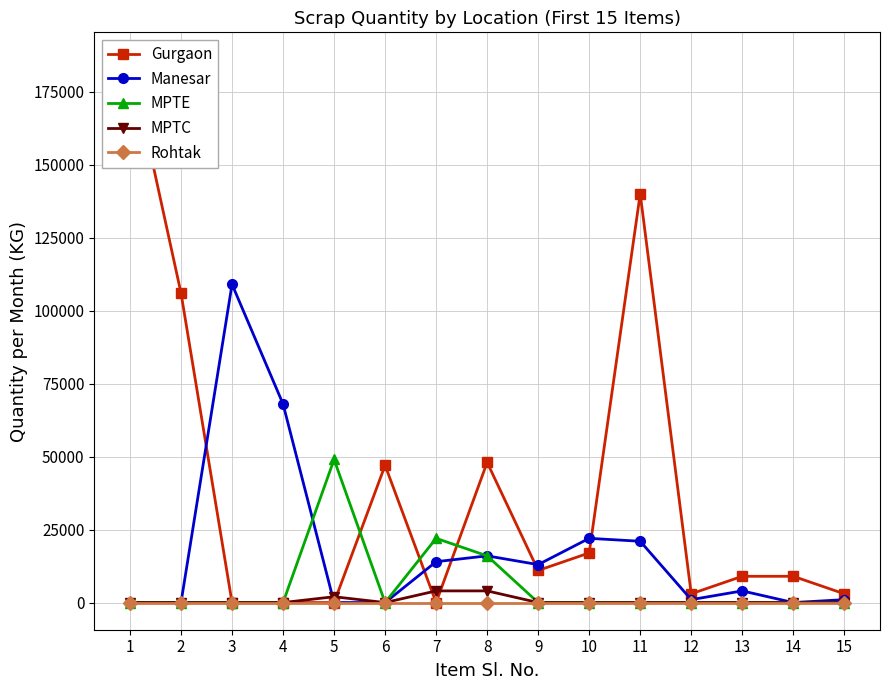

True or false: Rohtak and Manesar intersect in this chart.

False